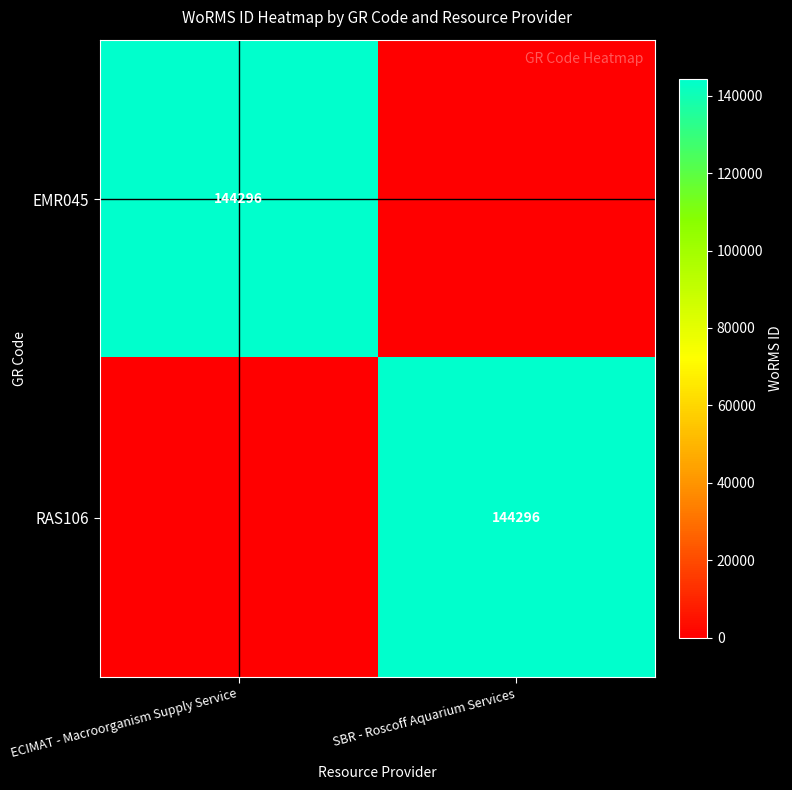

True or false: EMR045 has a value of 144296 at ECIMAT - Macroorganism Supply Service.

True